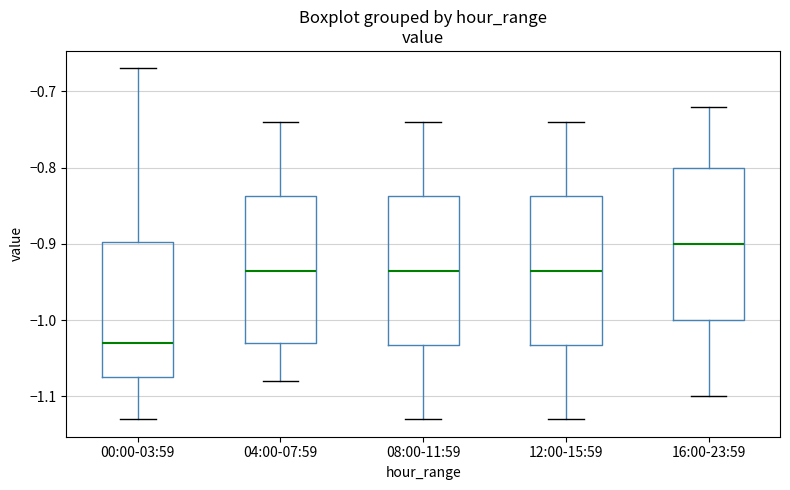

Reading left to right, read every box against the y-axis: the position of its median line, the range the box covers, and the ends of its whiskers. The values are not printed on the chart, so give them approximately, as read against the axis.

00:00-03:59: median -1.03, box -1.07 to -0.90, whiskers -1.13 to -0.67
04:00-07:59: median -0.93, box -1.03 to -0.84, whiskers -1.08 to -0.74
08:00-11:59: median -0.93, box -1.03 to -0.84, whiskers -1.13 to -0.74
12:00-15:59: median -0.93, box -1.03 to -0.84, whiskers -1.13 to -0.74
16:00-23:59: median -0.90, box -1.00 to -0.80, whiskers -1.10 to -0.72